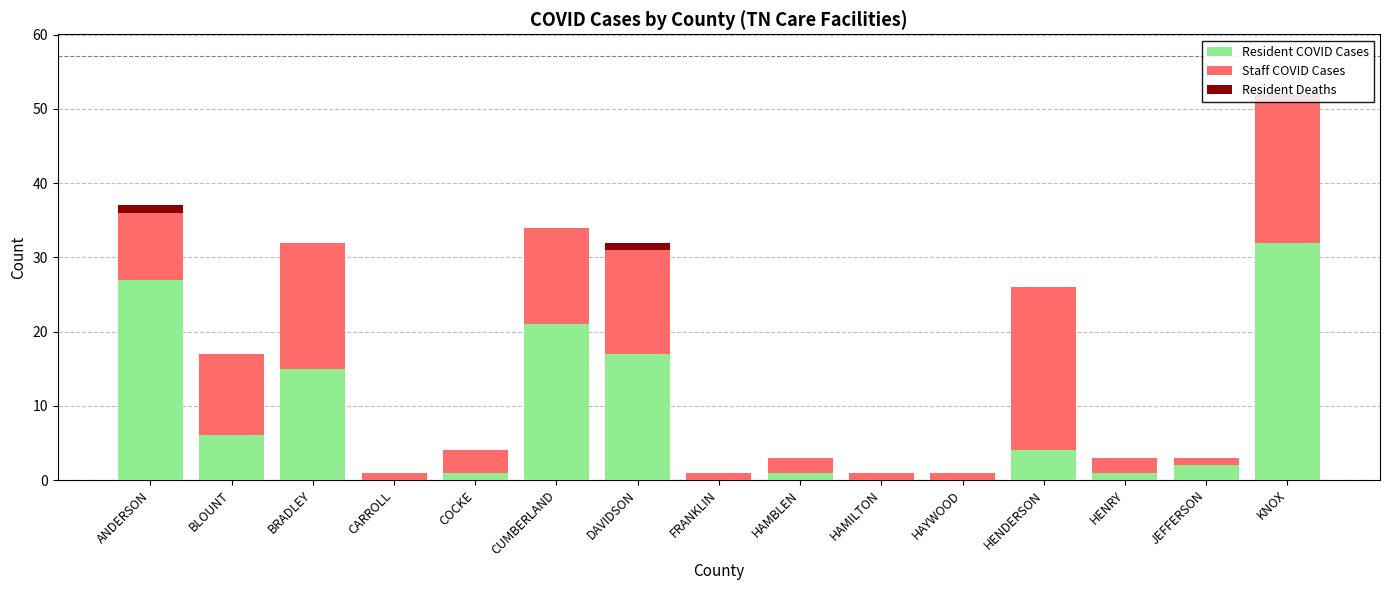

What position from the left is ANDERSON?

1